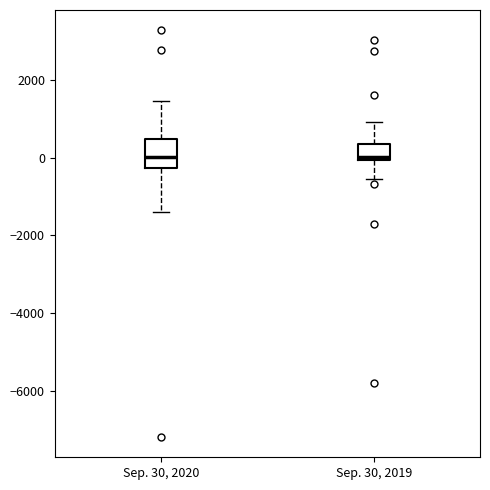

Reading left to right, read every box against the y-axis: the position of its median line, the range the box covers, and the ends of its whiskers. The values are not printed on the chart, so give them approximately, as read against the axis.

Sep. 30, 2020: median 0, box -200 to 400, whiskers -1400 to 1400
Sep. 30, 2019: median 0 (just above the box's lower edge), box 0 to 400, whiskers -600 to 1000